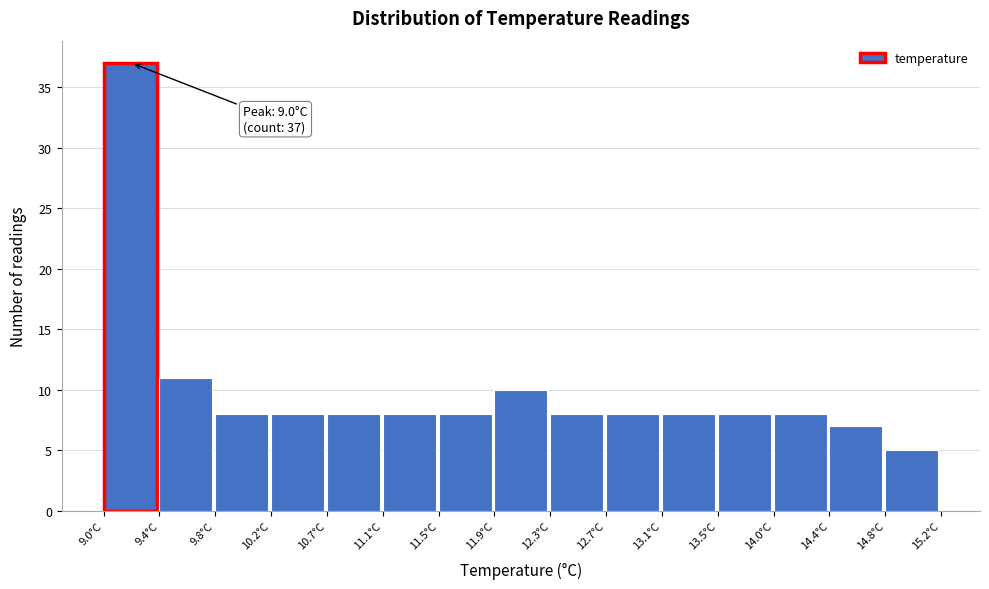

Over which range of the x-axis is the bar tallest?

9.00 to 9.40